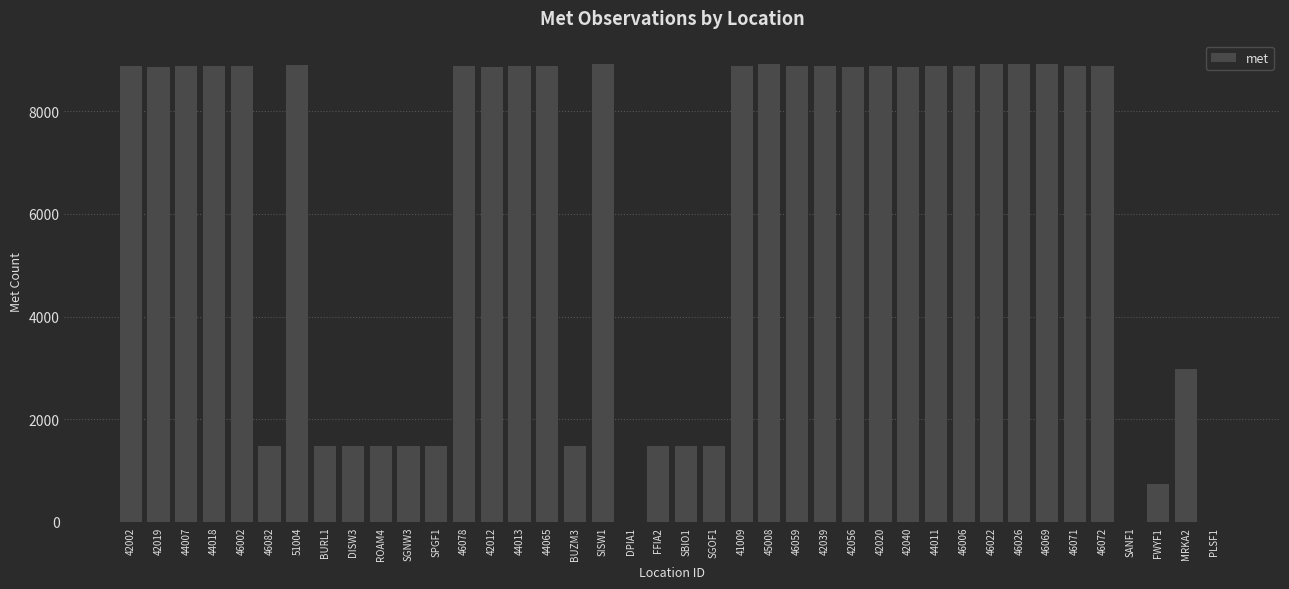

At which label is the value closest to 4463?

MRKA2